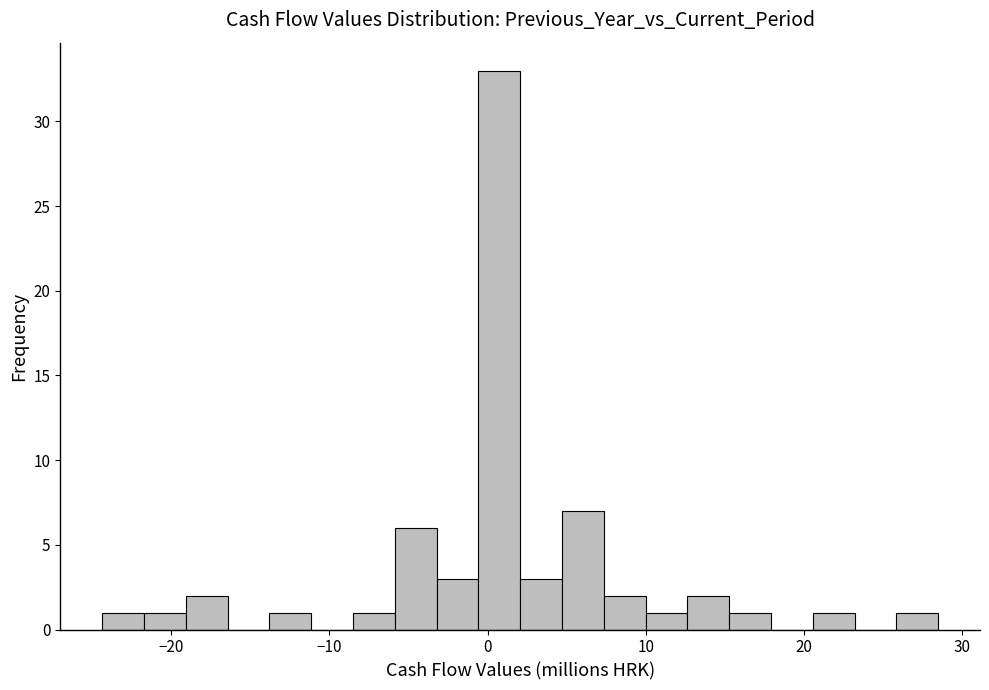

Around what value on the x-axis is the tallest bar? Give the approximate position of its centre, as read against the axis.

1